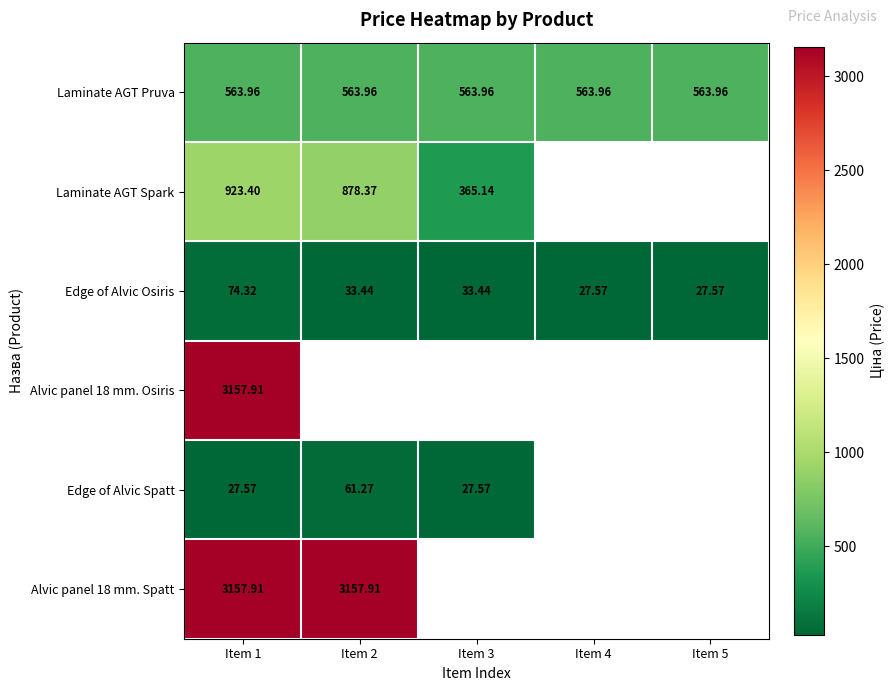

Between Item 4 and Item 3, which is larger?

Item 4